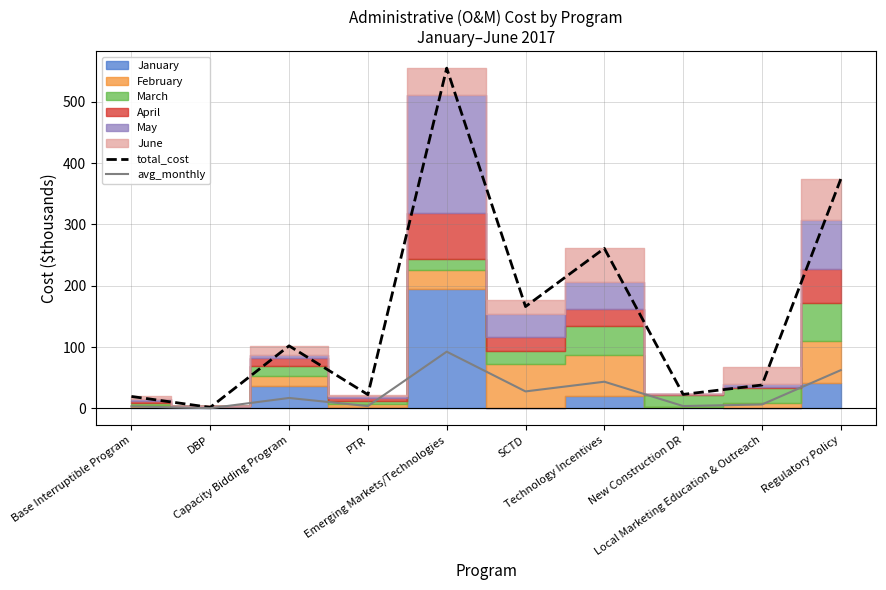

How many lines are shown in the chart?

2